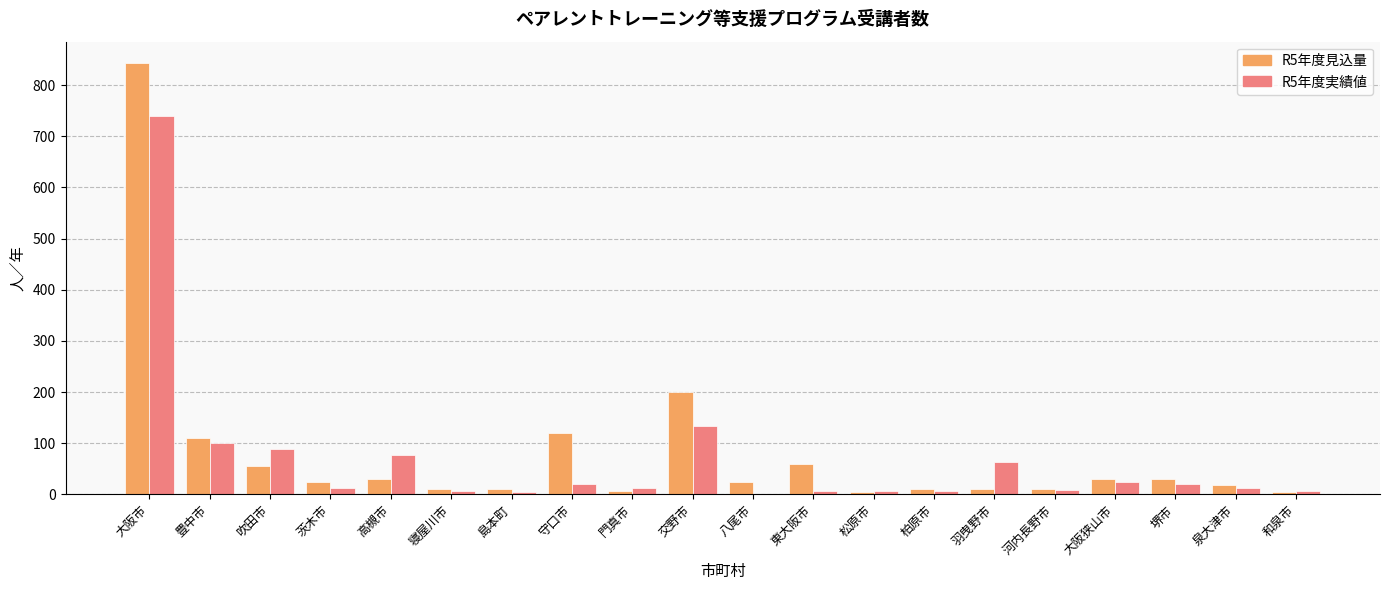

What is the greatest value displayed?

843